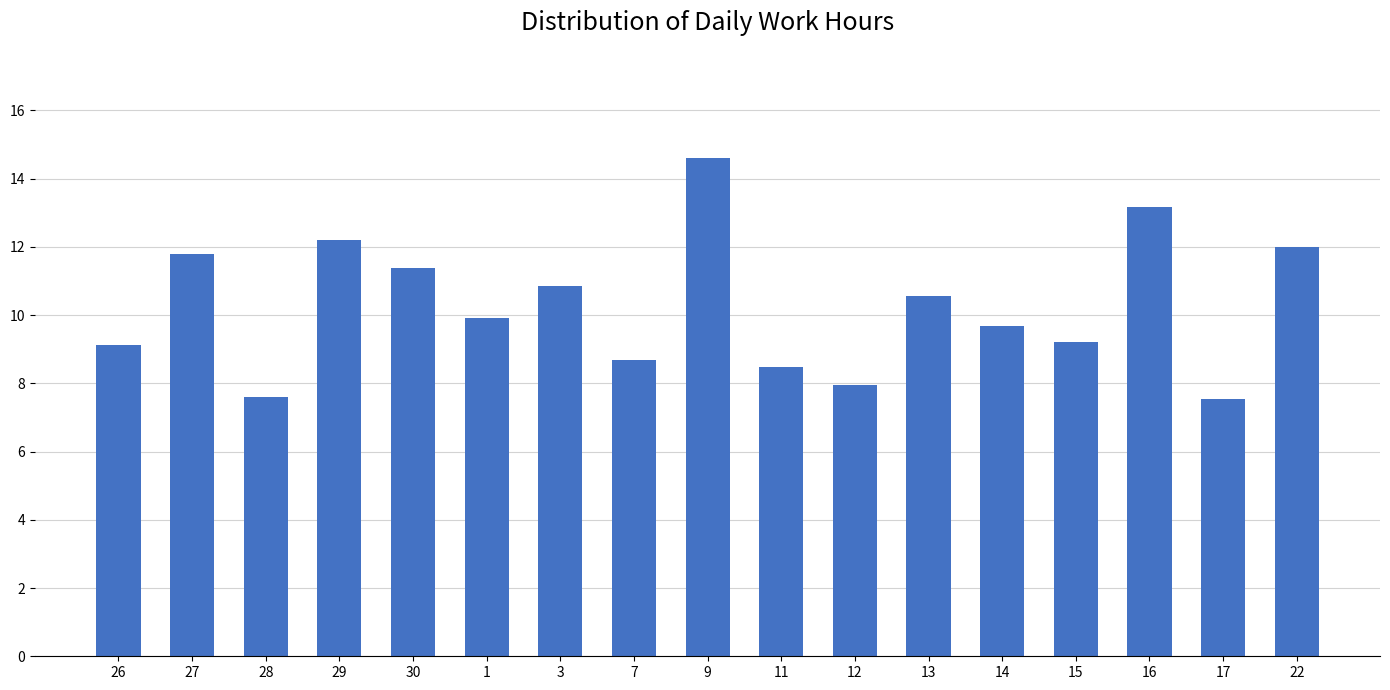

Between 3 and 11, which is larger?

3